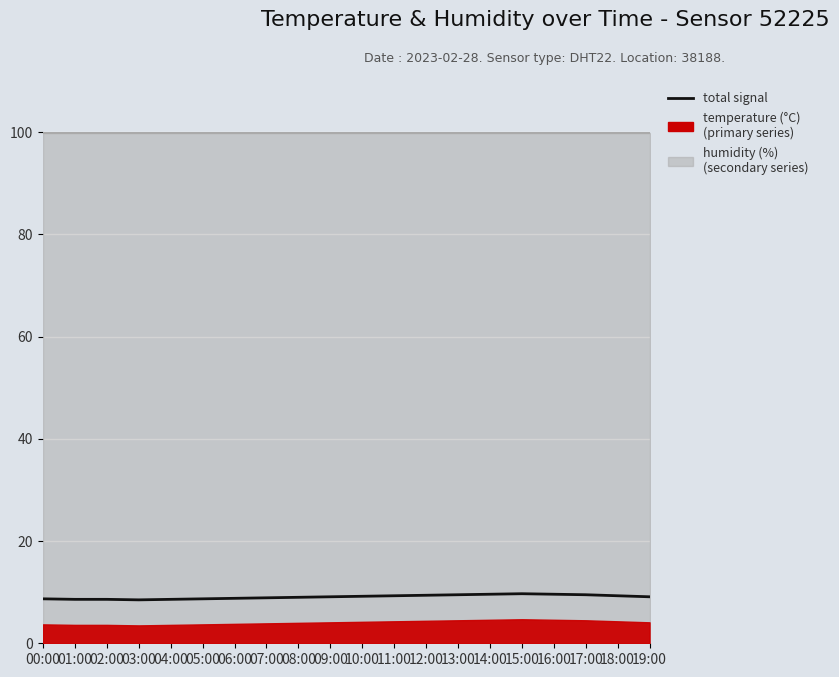

Where is the first local minimum?

03:00